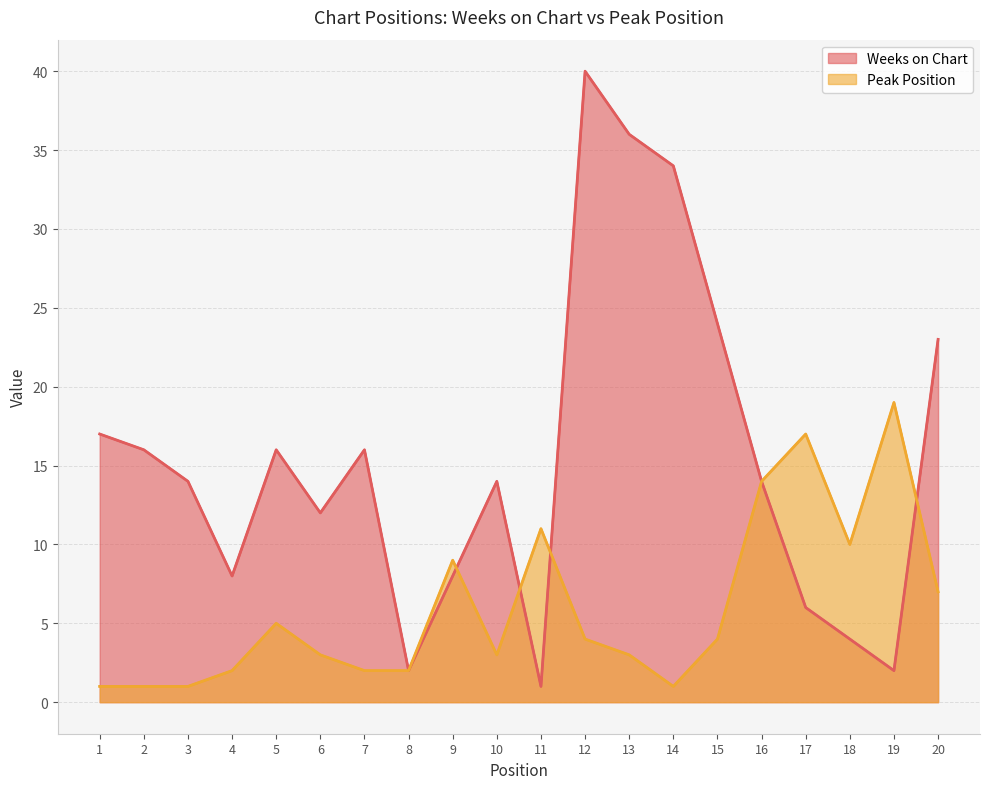

True or false: Peak Position has more than 2 points higher than both neighbors.

True